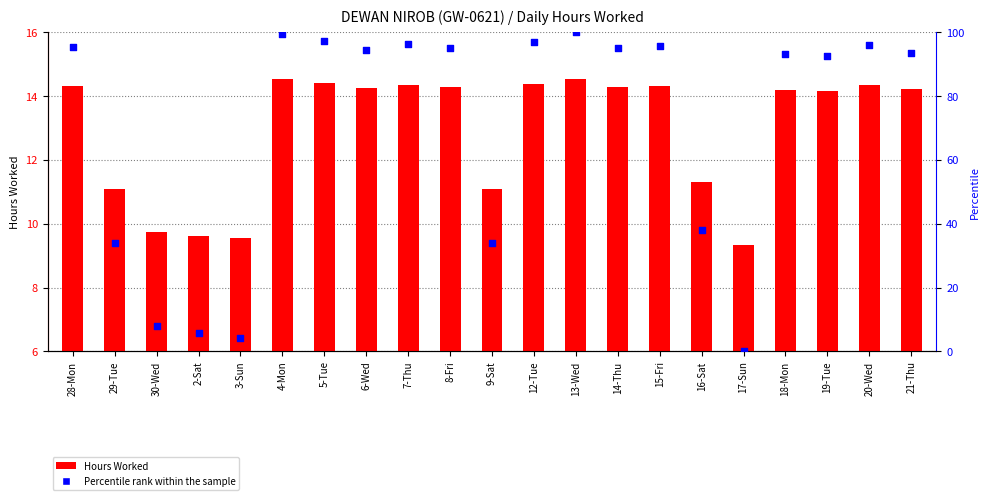

At which category is the sum across all series the highest?

13-Wed